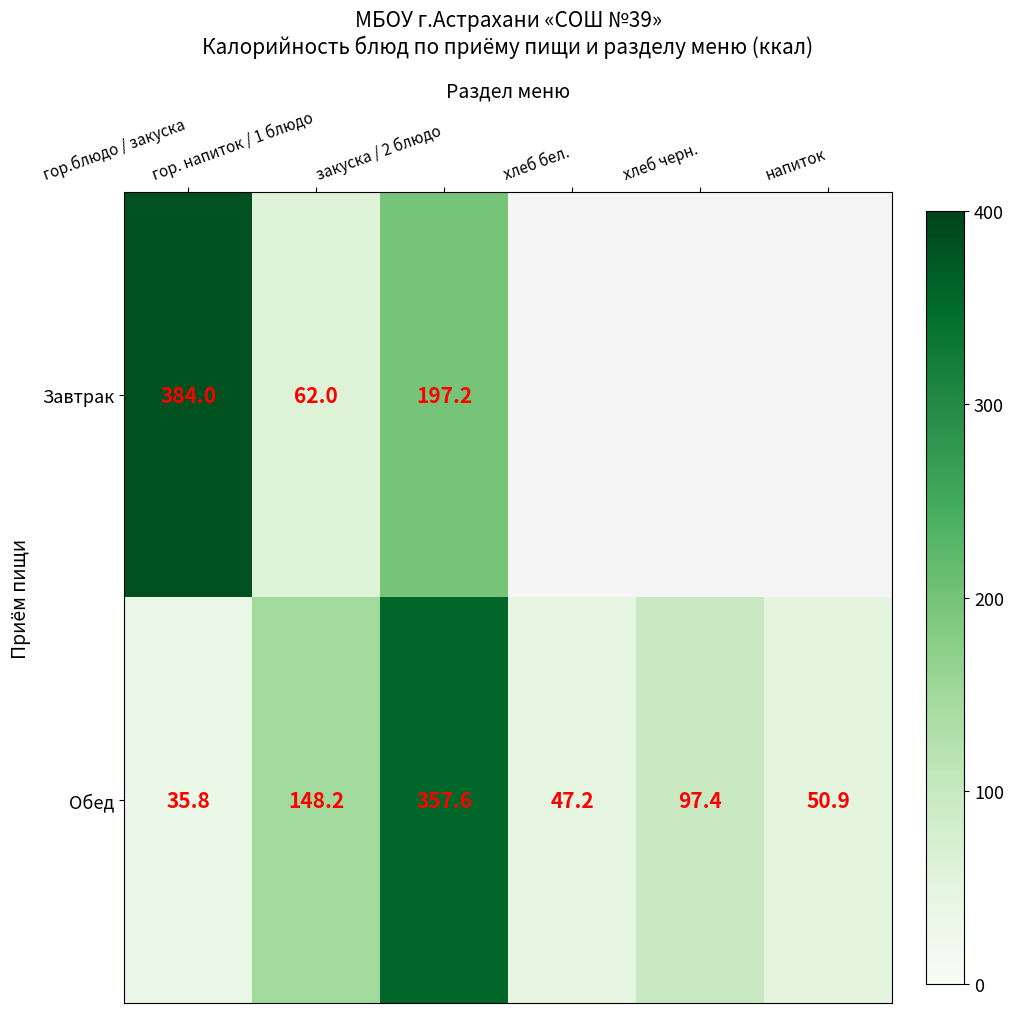

What is the spread (max minus min) of values at гор.блюдо / закуска?

348.2